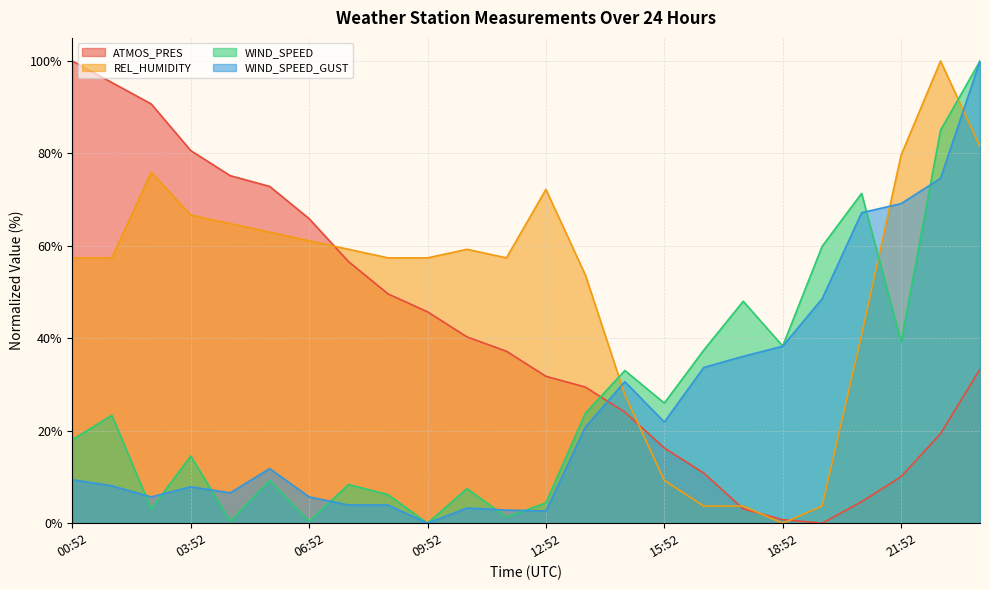

Which series has the largest range (max minus min)?

ATMOS_PRES